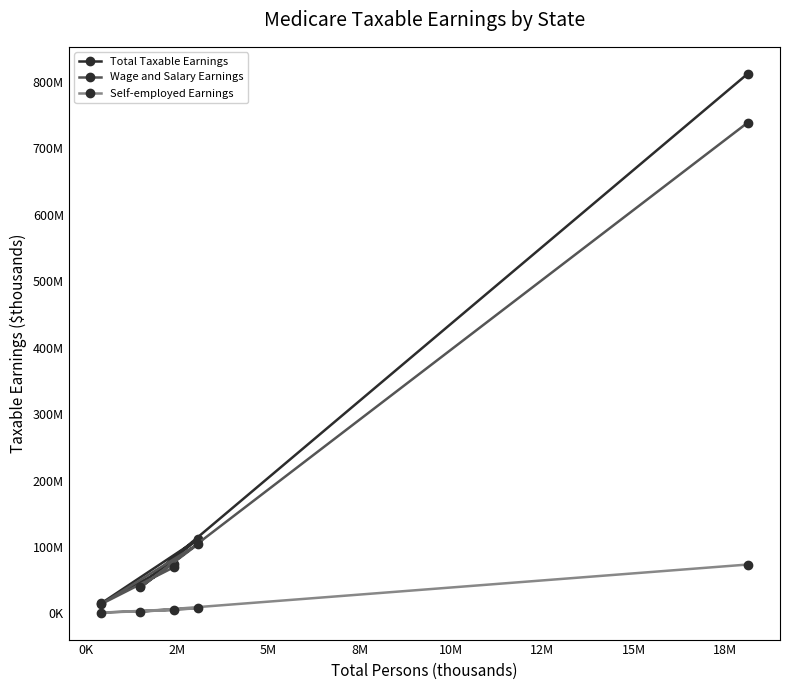

In Total Taxable Earnings, how many points are higher than both neighbors (excluding endpoints)?

1